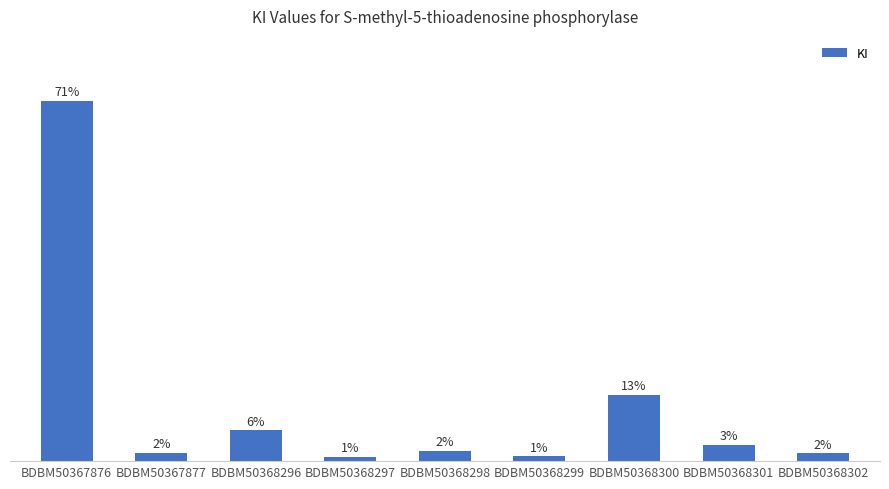

Does the chart contain any negative values?

No